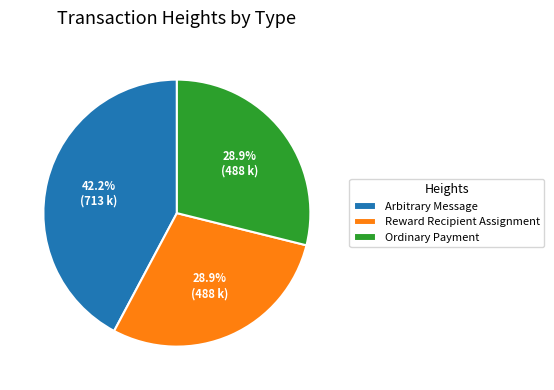

What is the largest slice in the pie chart?

Arbitrary Message